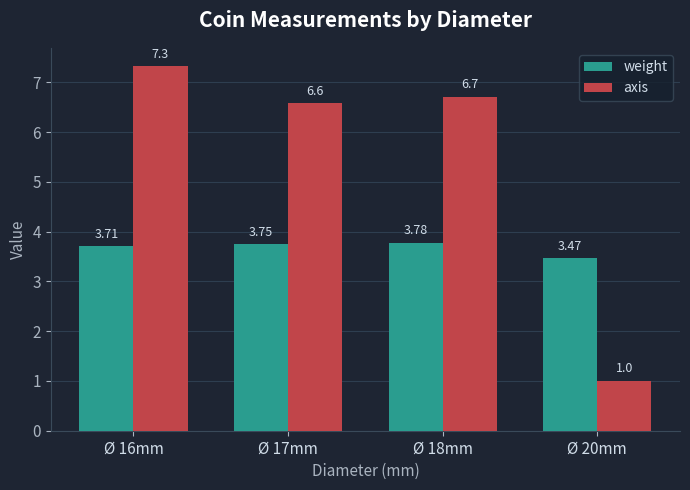

How many data points in axis are less than 6?

1